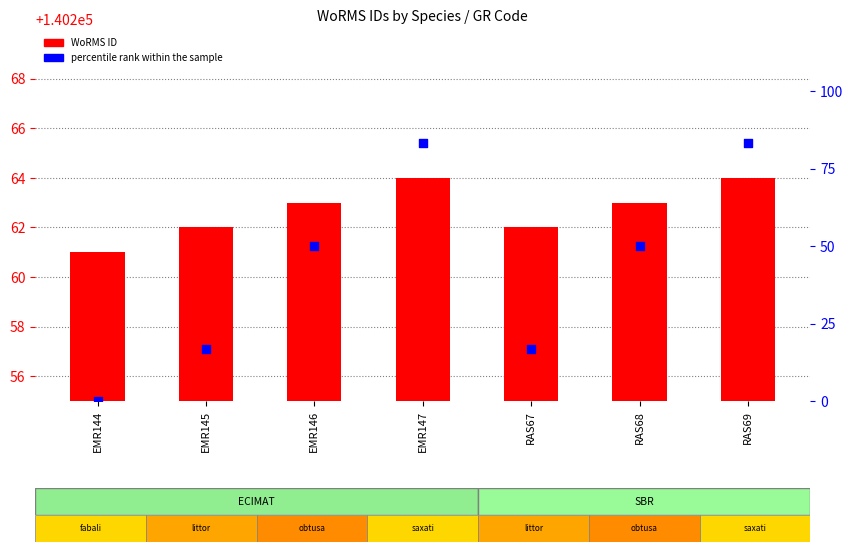

What is the total value across all series at EMR147?

140347.3